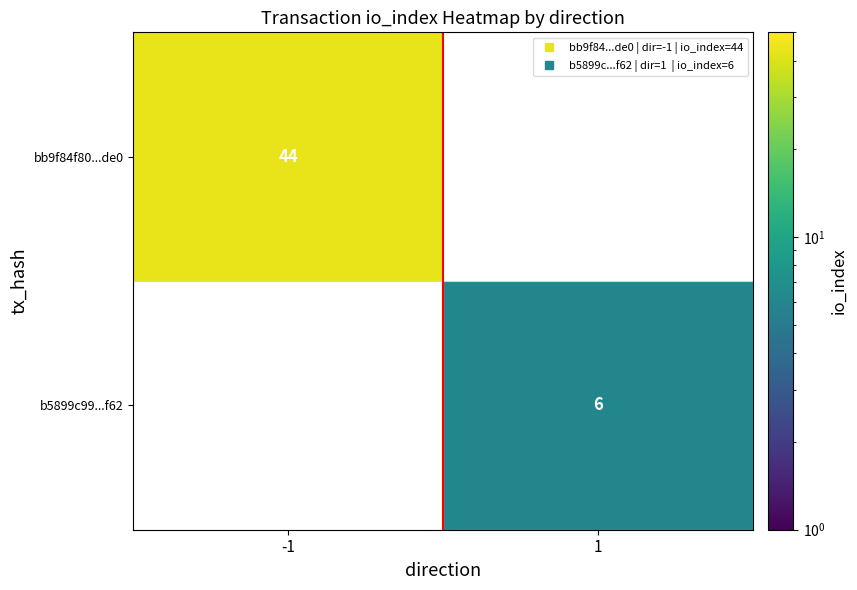

Is it true that bb9f84f80...de0 equals 44.0 at -1?

True